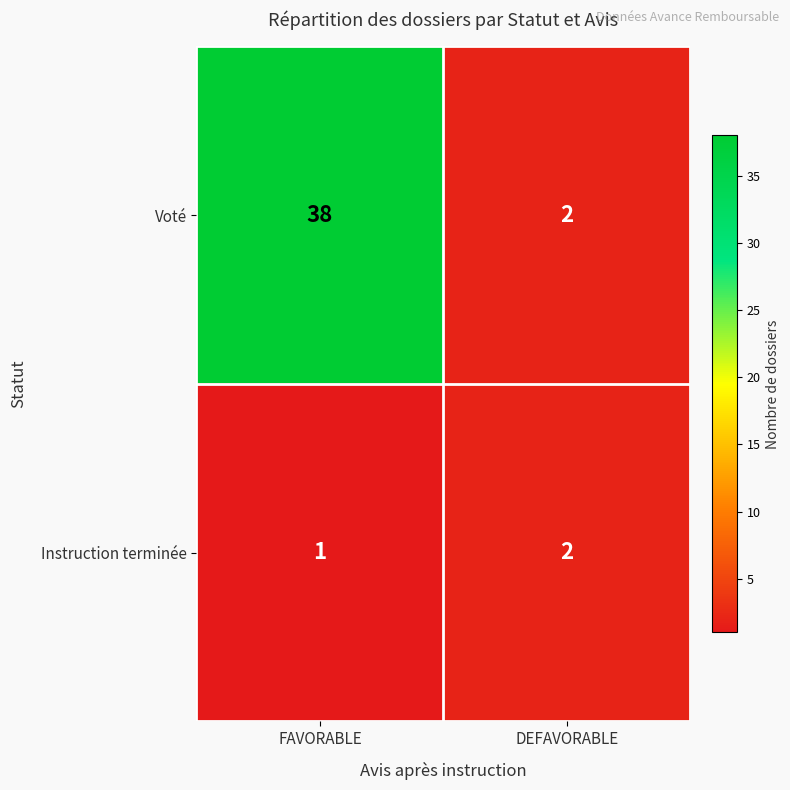

Read the Voté value at FAVORABLE, to the nearest 10.

40